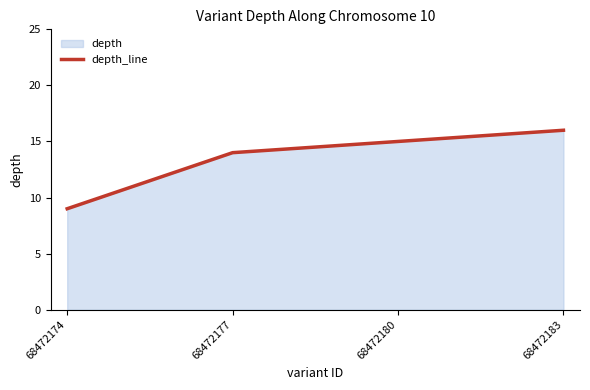

What is the difference between the maximum and minimum values?

7